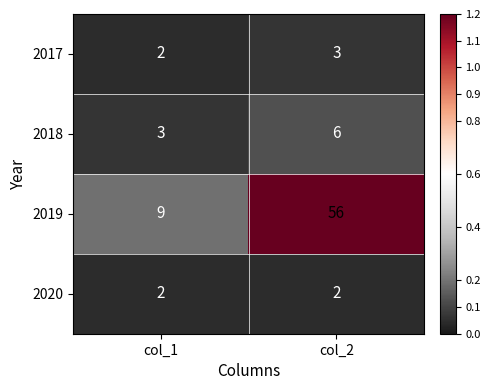

Where is 2019 nearest to the value 32?

col_1